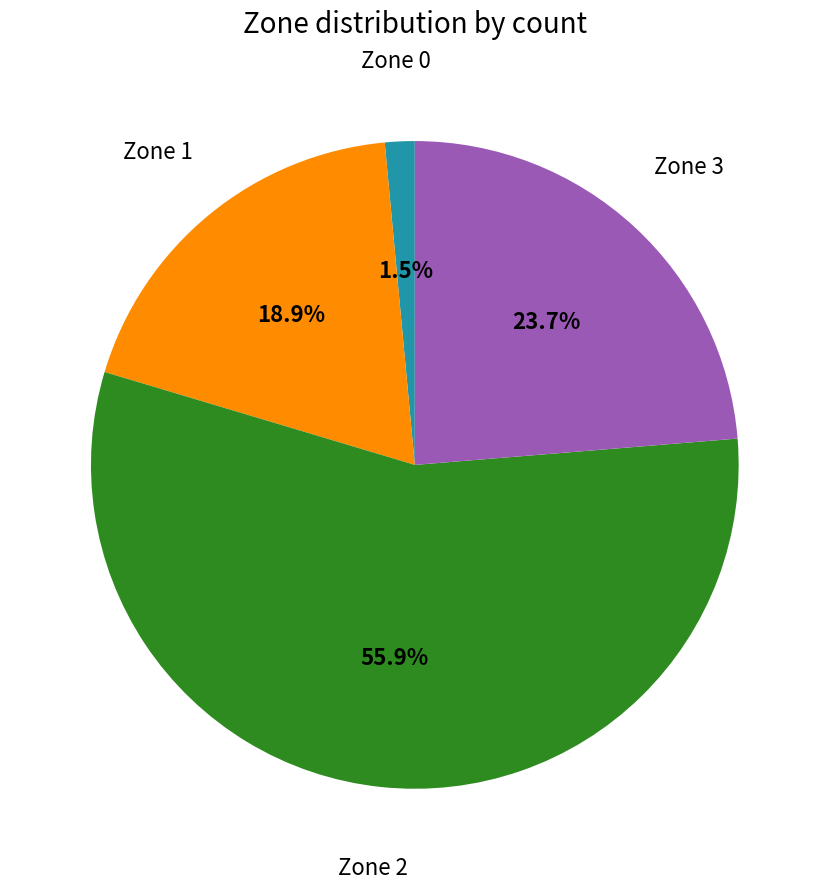

Does any single category account for the majority?

Yes